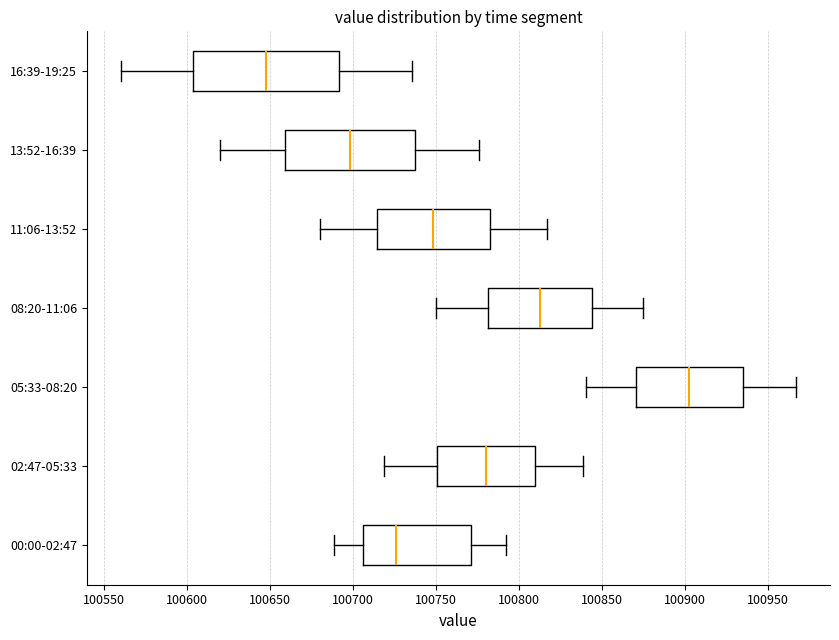

Reading bottom to top, read every box against the x-axis: the position of its median line, the range the box covers, and the ends of its whiskers. The values are not printed on the chart, so give them approximately, as read against the axis.

00:00-02:47: median 100725, box 100705 to 100770, whiskers 100690 to 100790
02:47-05:33: median 100780, box 100750 to 100810, whiskers 100720 to 100840
05:33-08:20: median 100900, box 100870 to 100935, whiskers 100840 to 100965
08:20-11:06: median 100810, box 100780 to 100845, whiskers 100750 to 100875
11:06-13:52: median 100750, box 100715 to 100780, whiskers 100680 to 100815
13:52-16:39: median 100700, box 100660 to 100735, whiskers 100620 to 100775
16:39-19:25: median 100650, box 100605 to 100690, whiskers 100560 to 100735